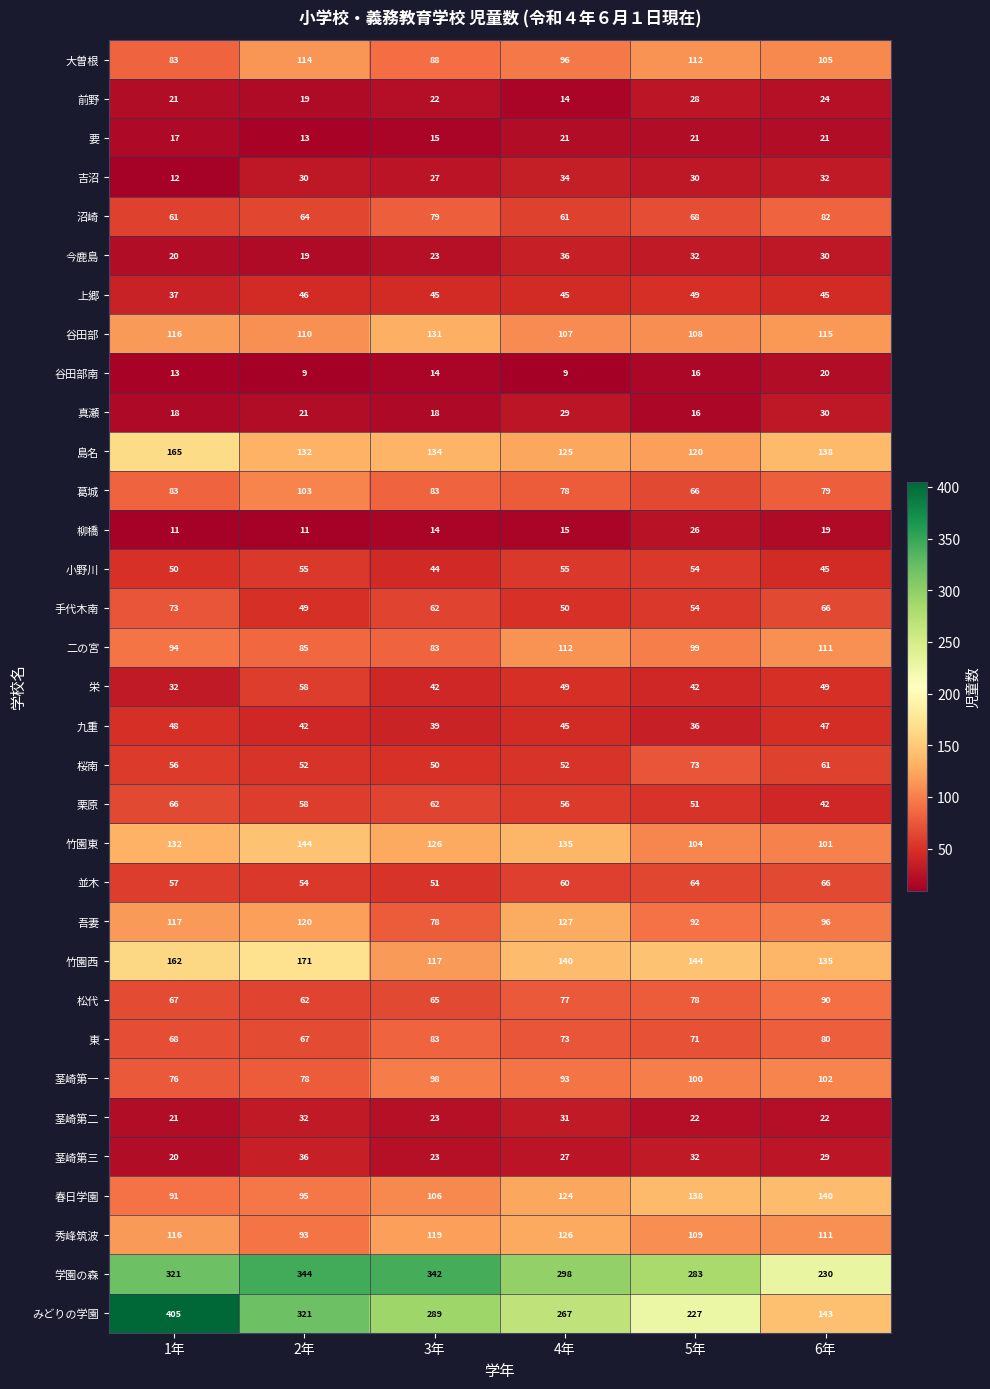

List the labels in order of 並木 value, largest first.

6年, 5年, 4年, 1年, 2年, 3年